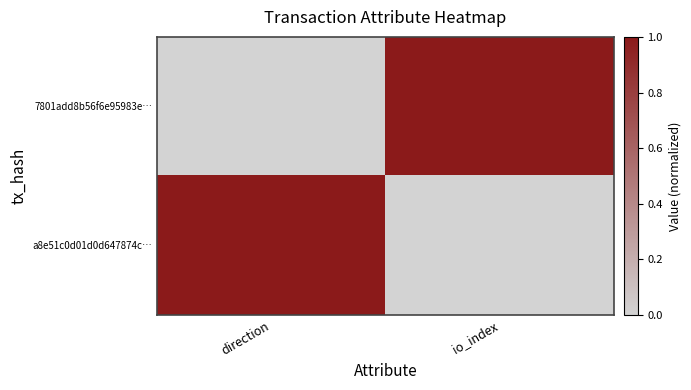

At how many categories does at least one series exceed 0?

2